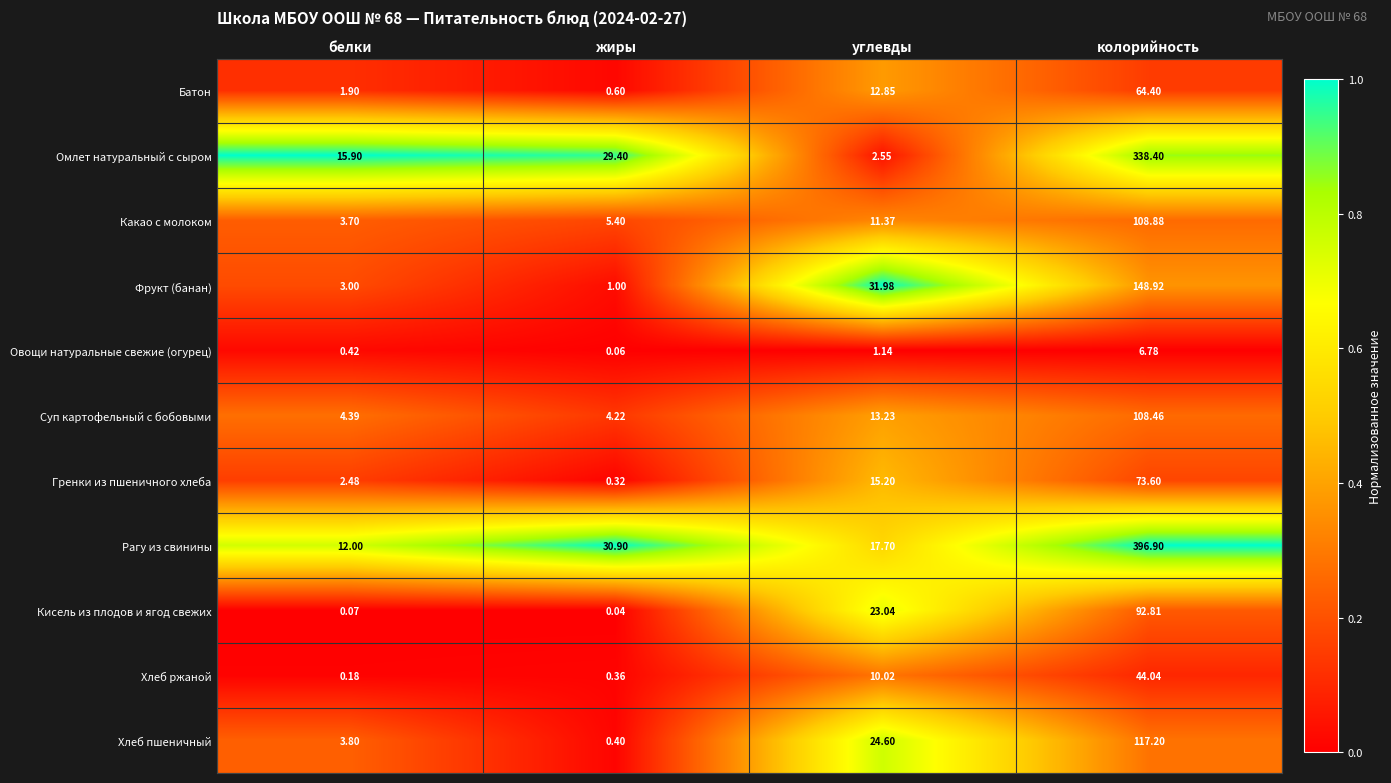

Where does the Фрукт (банан) series first go above 31?

углевды